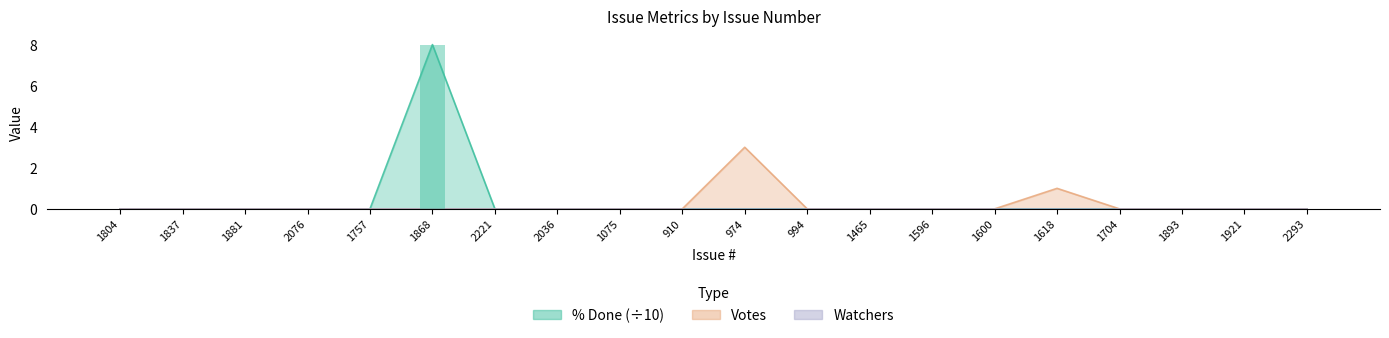

Is the value of Votes at 910 greater than the value of % Done at 1837?

No